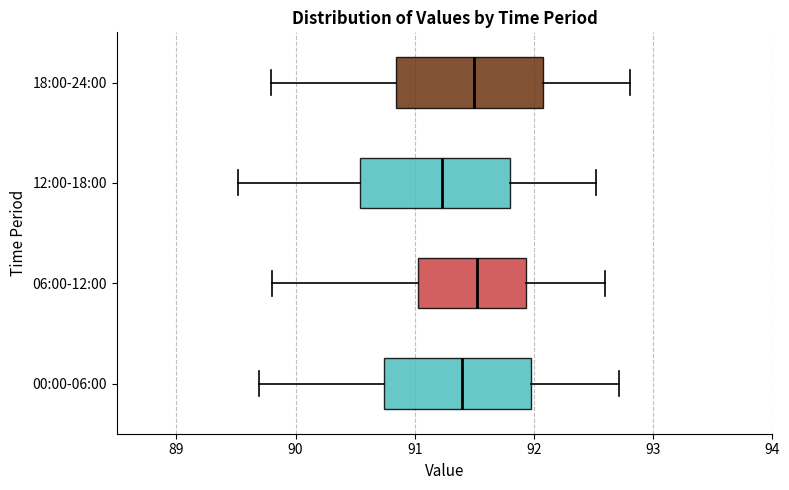

Which box has the furthest to the left median line?

12:00-18:00